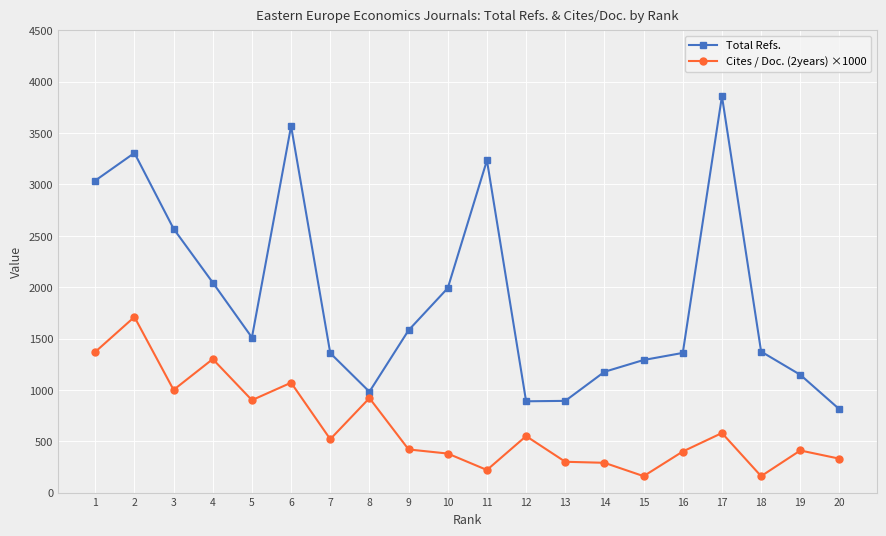

True or false: Cites / Doc. (2years) ×1000 and Total Refs. cross at least once.

False